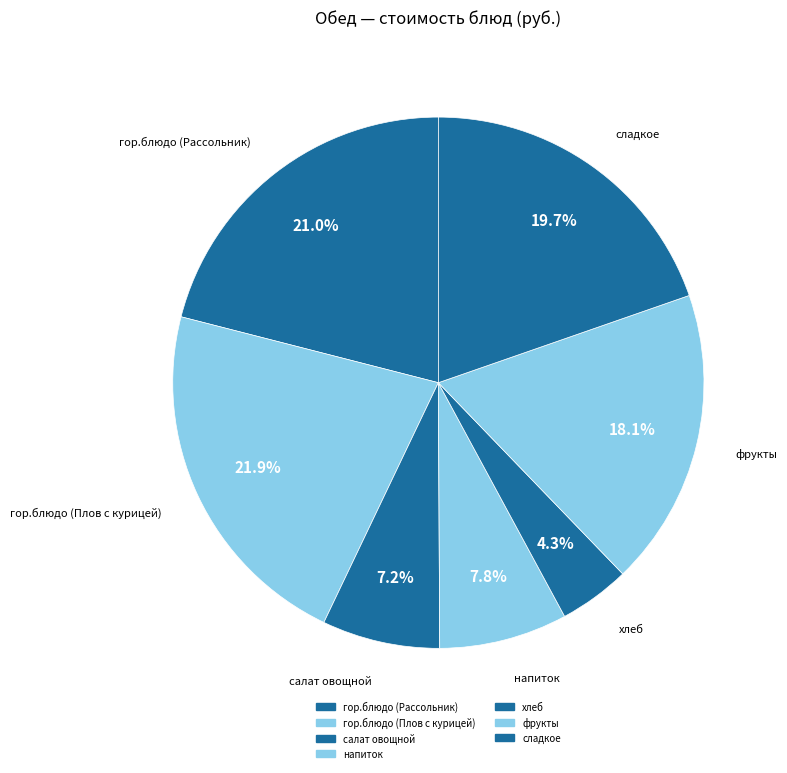

To the nearest percent, what is the difference between the фрукты and гор.блюдо (Плов с курицей) slice percentages?

4%